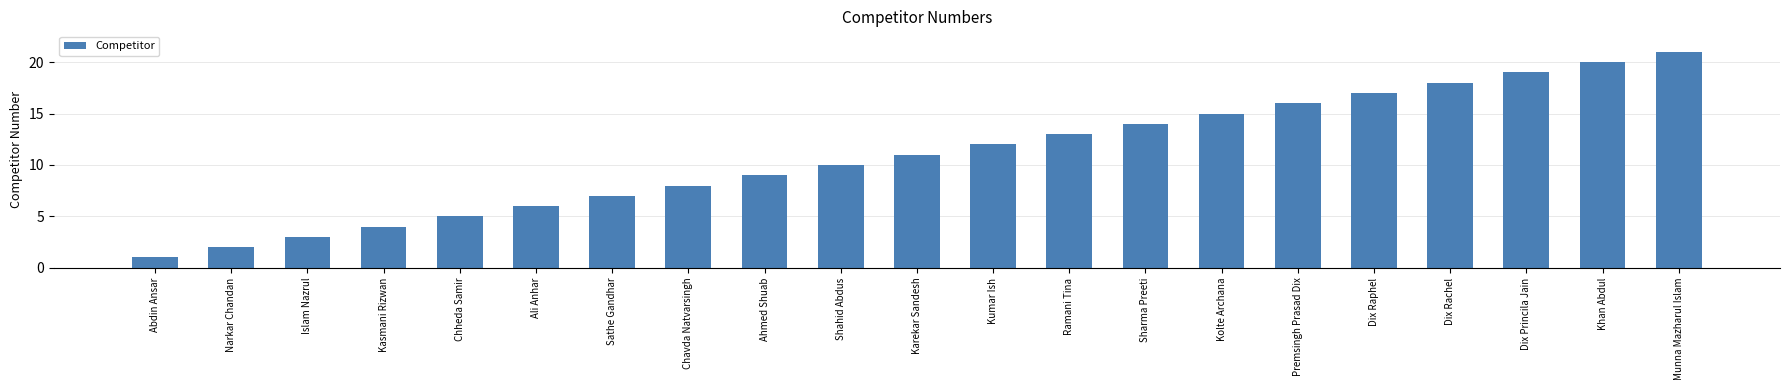

Approximately how many times larger is the value at Munna Mazharul Islam compared to Islam Nazrul?

7.0